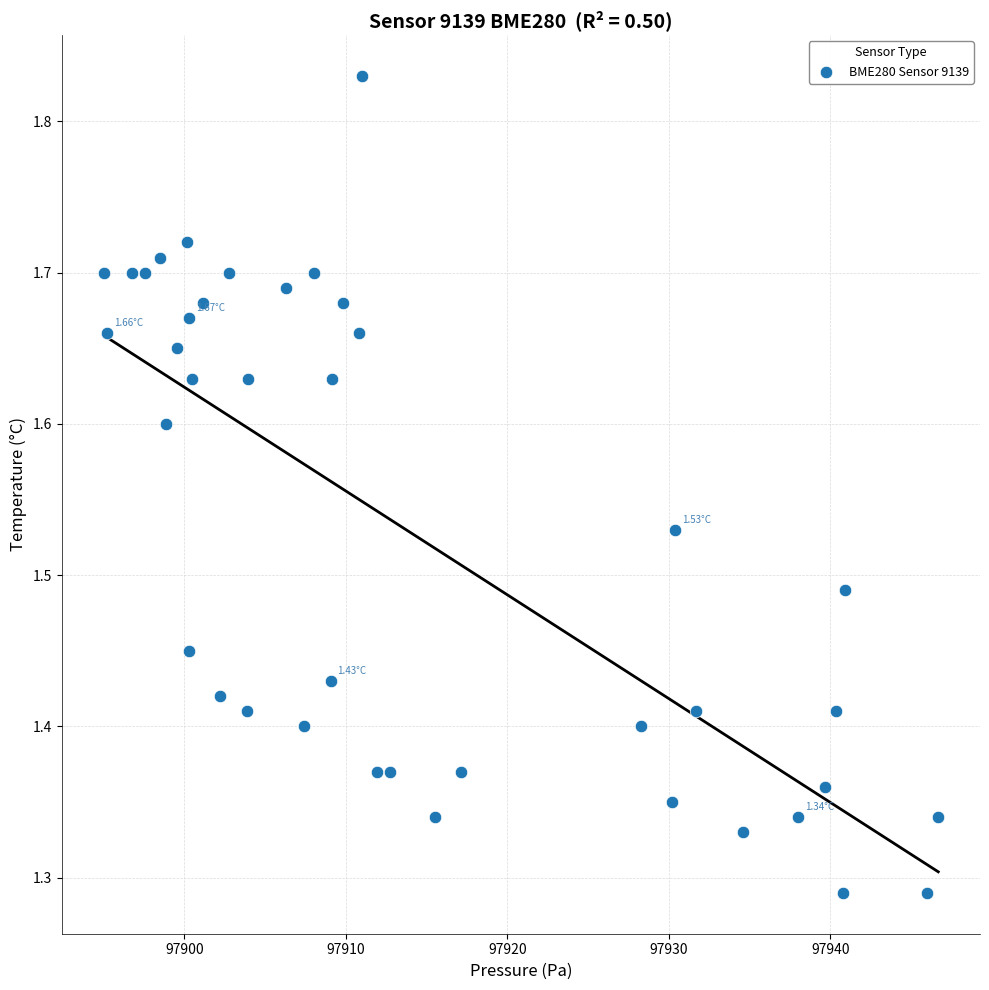

What is the range of X values (max minus min)?

51.7